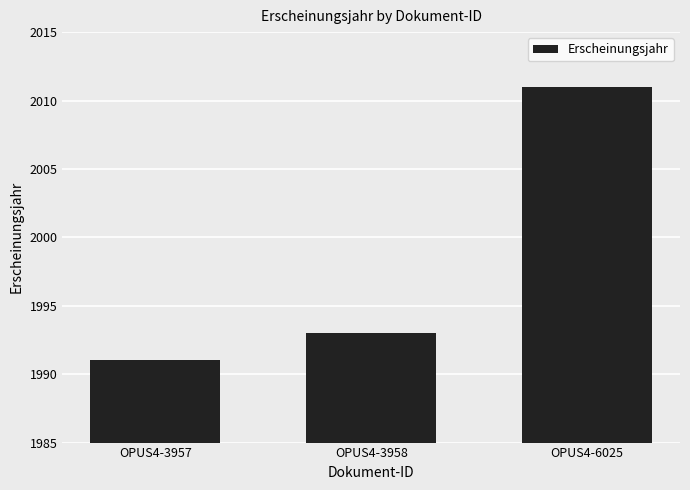

What is the difference between the second highest and minimum values?

2